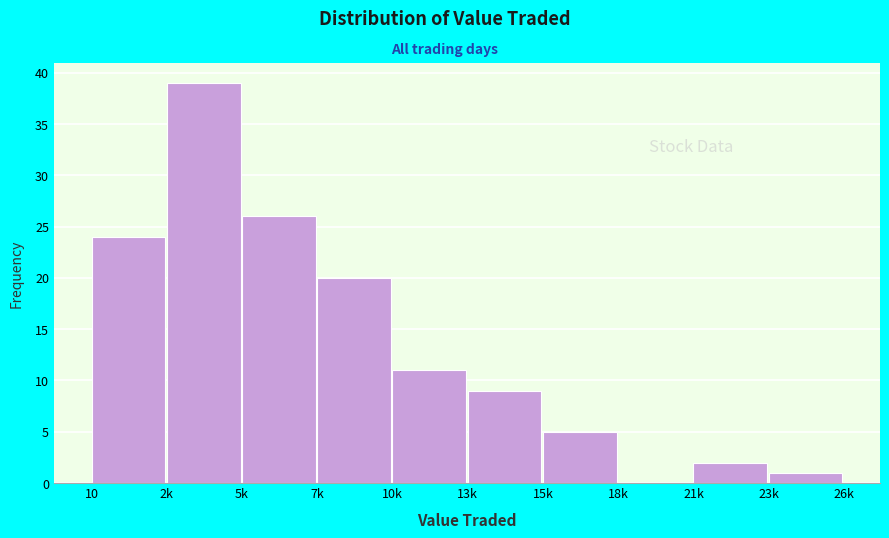

Reading right to left, what are all the values shown in this chart?

23k=1	21k=2	18k=0	15k=5	13k=9	10k=11	7k=20	5k=26	2k=39	10=24